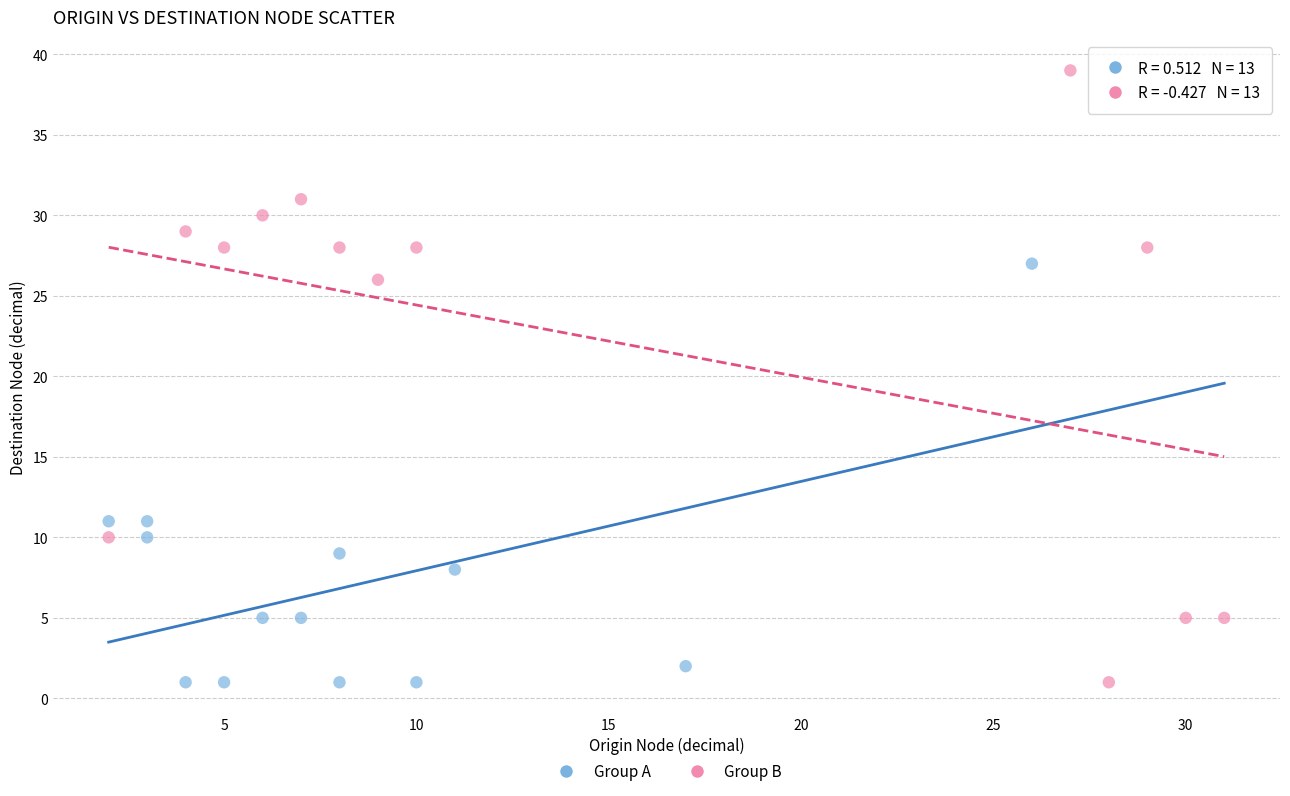

Which series contains the highest Y value?

Group B